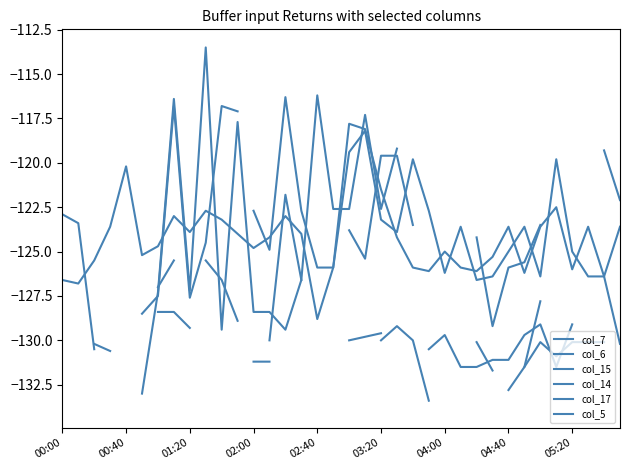

Where is the first local minimum for col_17?

31